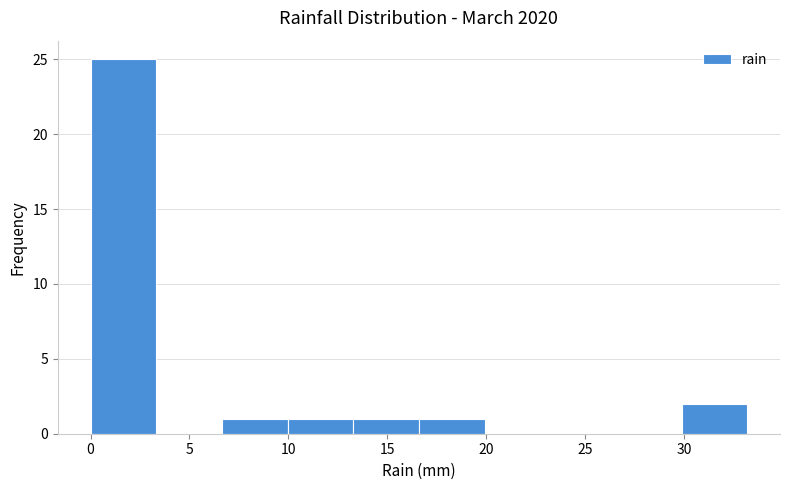

Which range on the x-axis has the tallest bar?

0.0 to 3.5